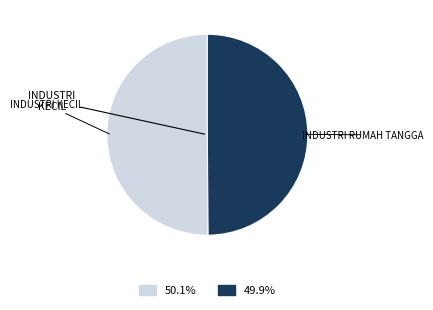

How many slices are in this pie chart?

2